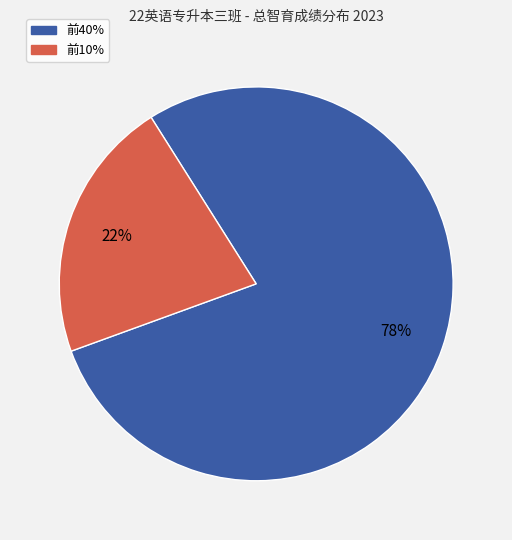

To the nearest percent, what is the average slice percentage?

50%